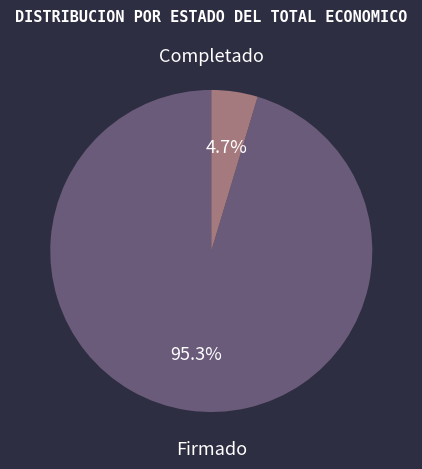

Is there any slice that represents more than half of the pie?

Yes